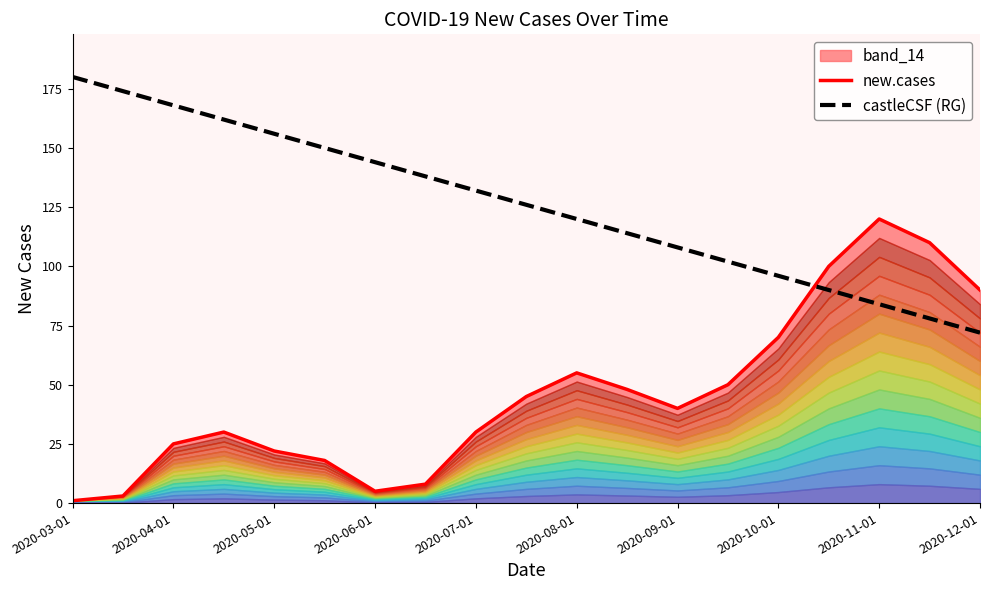

After their last crossing, which series has the higher values: new.cases or castleCSF (RG)?

new.cases